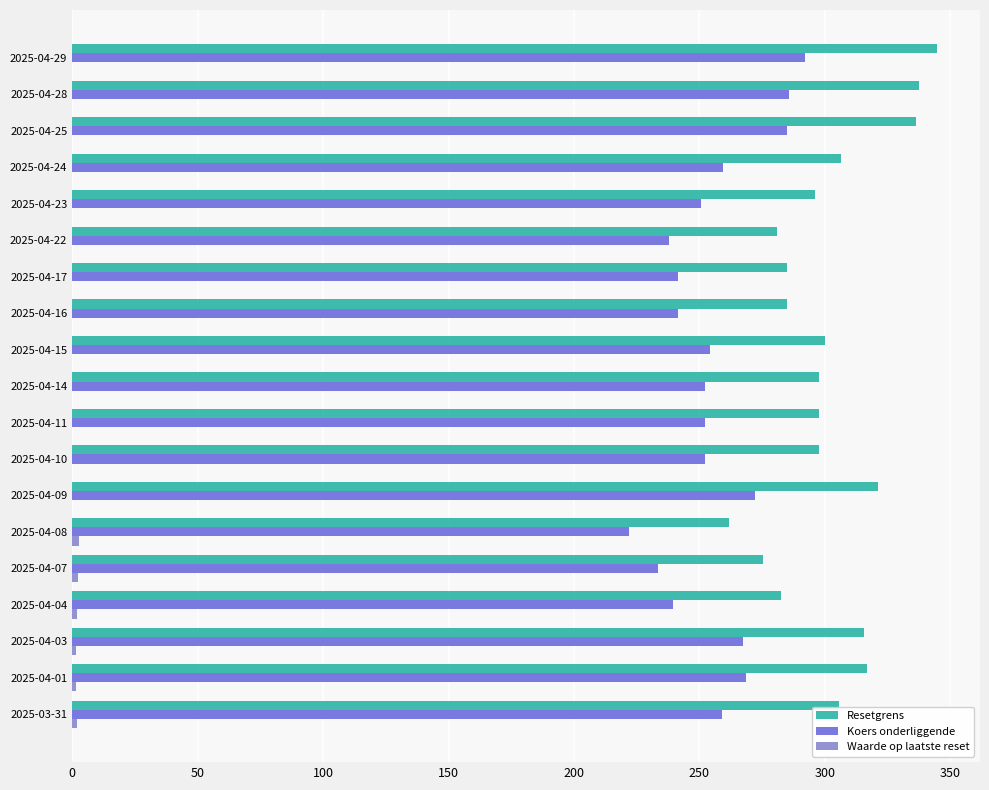

How many distinct data groups are displayed?

3